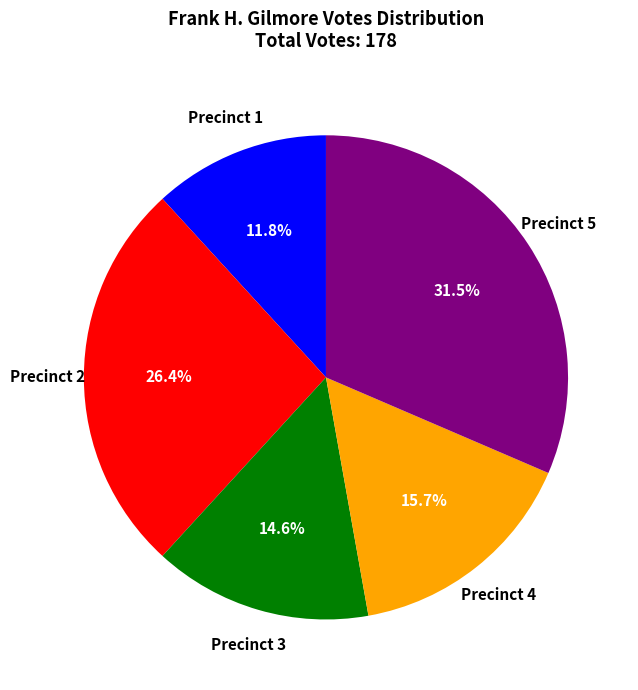

How many slices are in this pie chart?

5